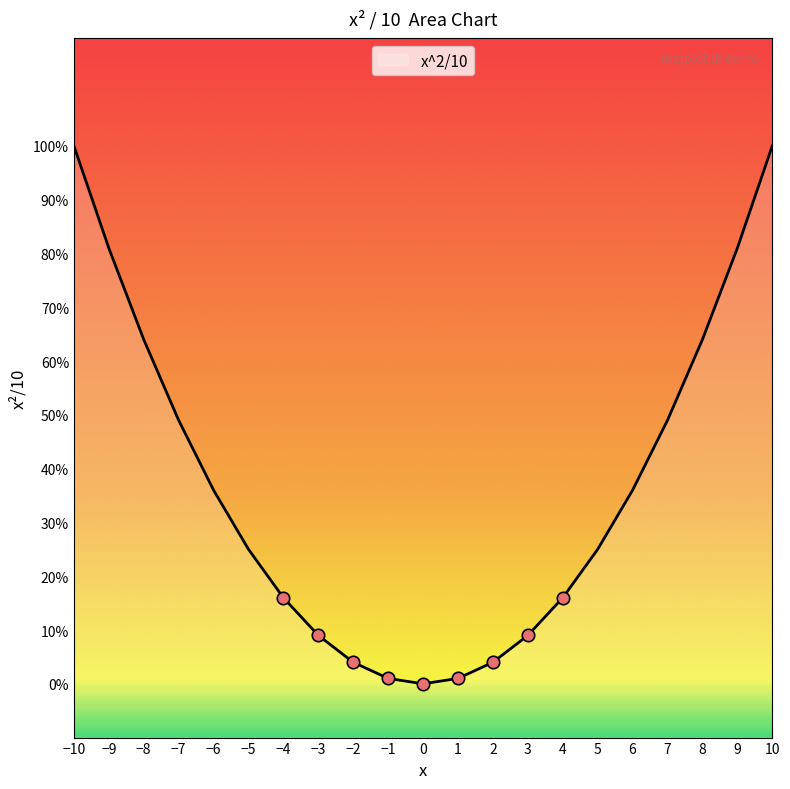

What is the change in value from -8 to 9?

+1.7